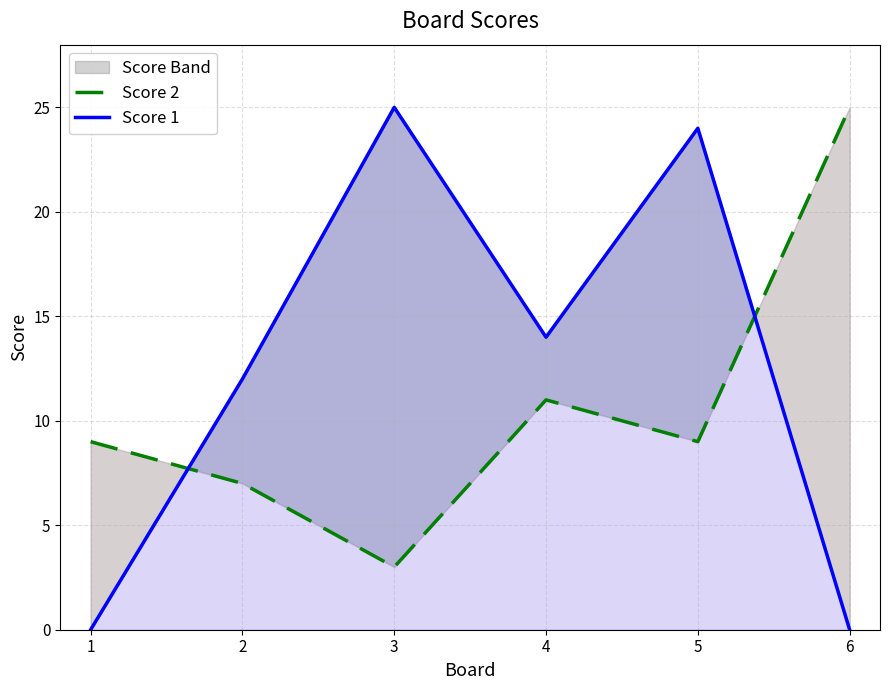

Does the chart have visible grid lines?

Yes